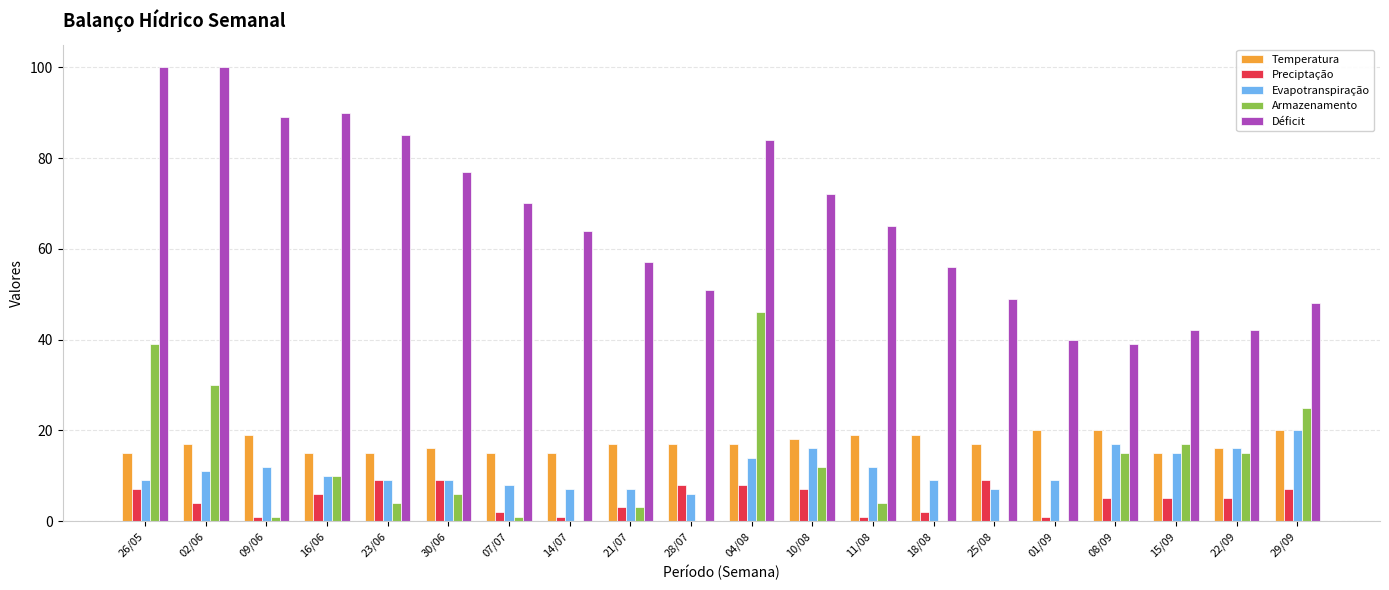

What is the sum of all Armazenamento values?

228